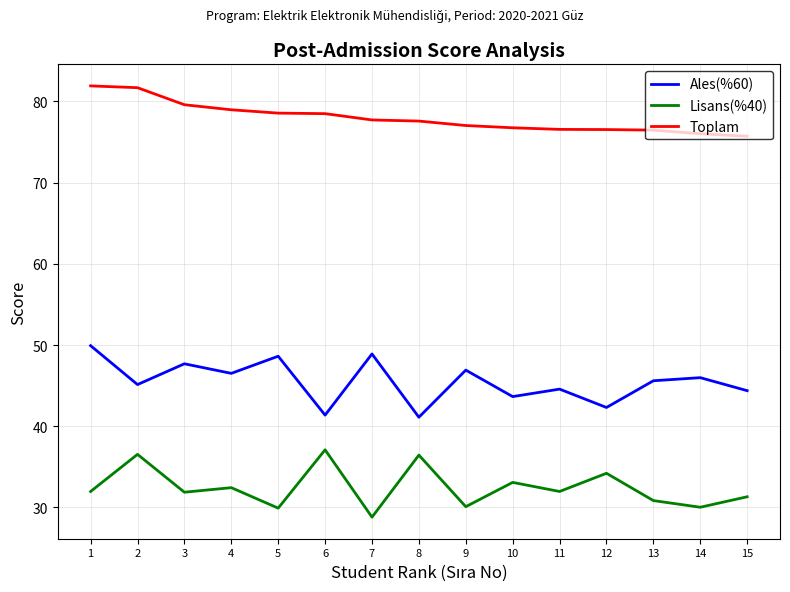

Read the Lisans(%40) value at 7.

28.8